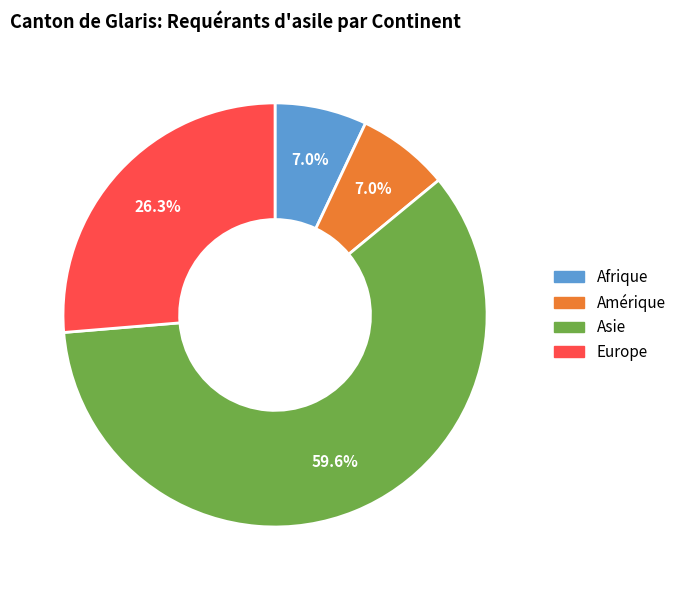

Do Amérique and Europe together represent more than half of the pie?

No